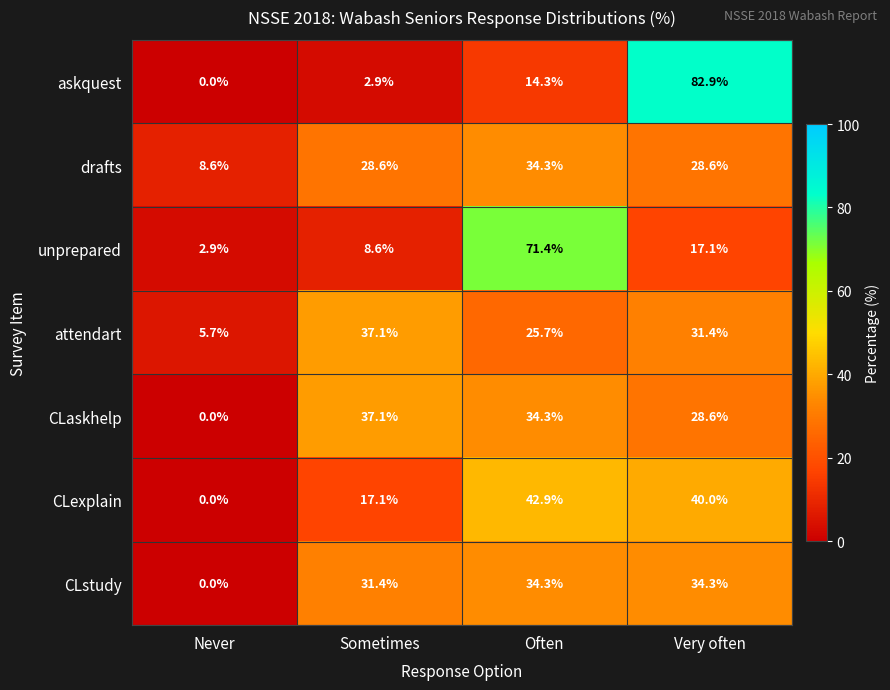

Reading left to right, list all the values displayed in this chart.

askquest: 0.0	2.9	14.3	82.9
drafts: 8.6	28.6	34.3	28.6
unprepared: 2.9	8.6	71.4	17.1
attendart: 5.7	37.1	25.7	31.4
CLaskhelp: 0.0	37.1	34.3	28.6
CLexplain: 0.0	17.1	42.9	40.0
CLstudy: 0.0	31.4	34.3	34.3